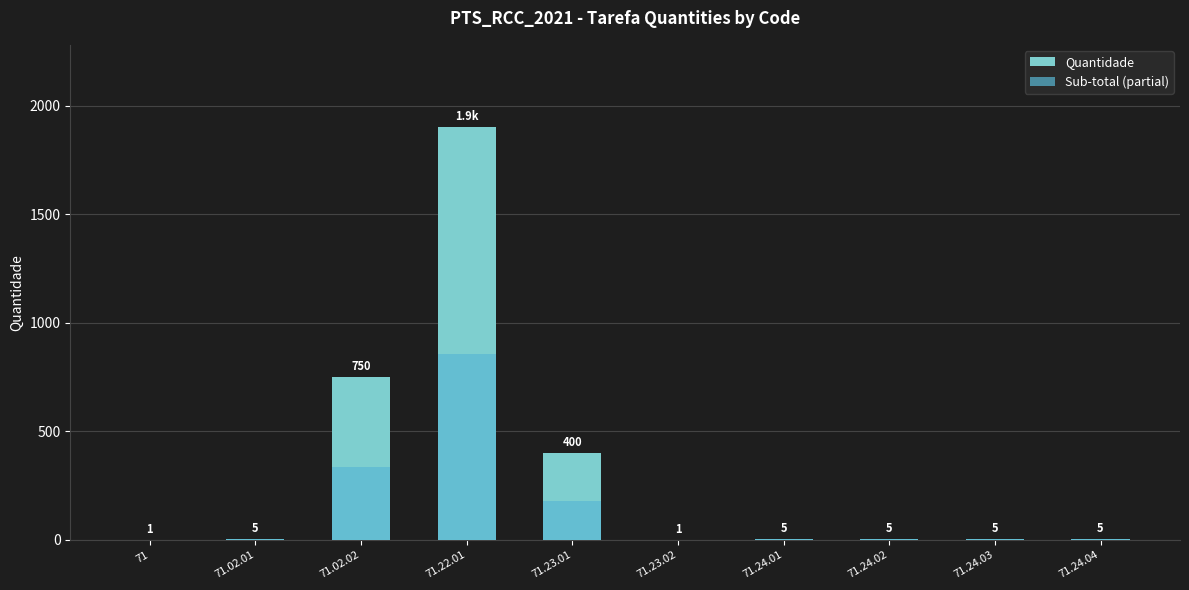

What is the maximum value for Sub-total (partial)?

855.0